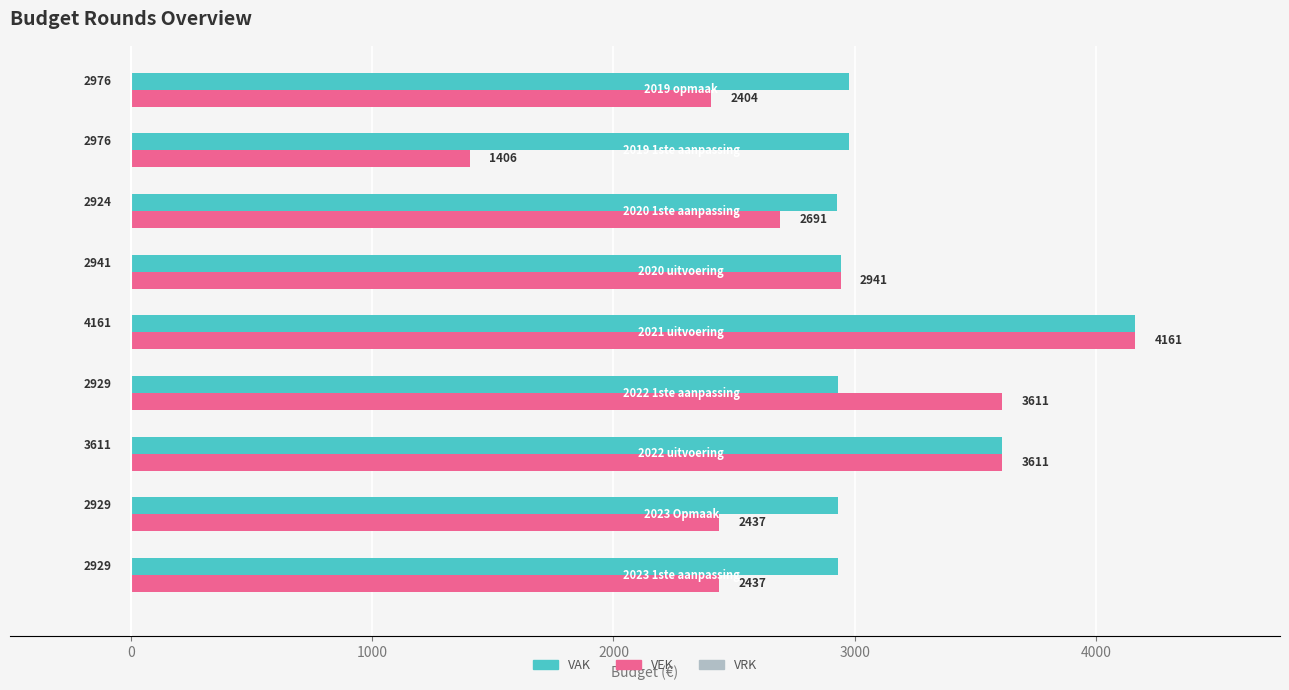

List the series in order of their overall mean, highest first.

VAK, VEK